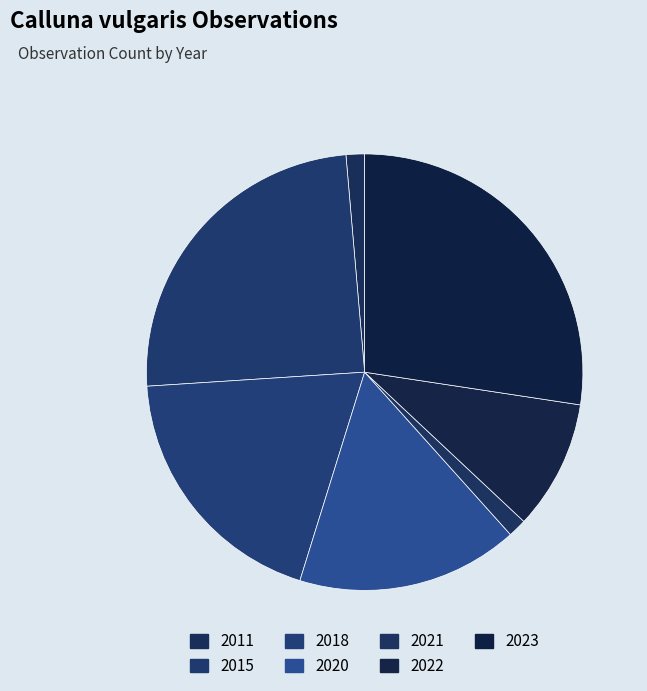

Do 2022 and 2020 together represent more than half of the pie?

No